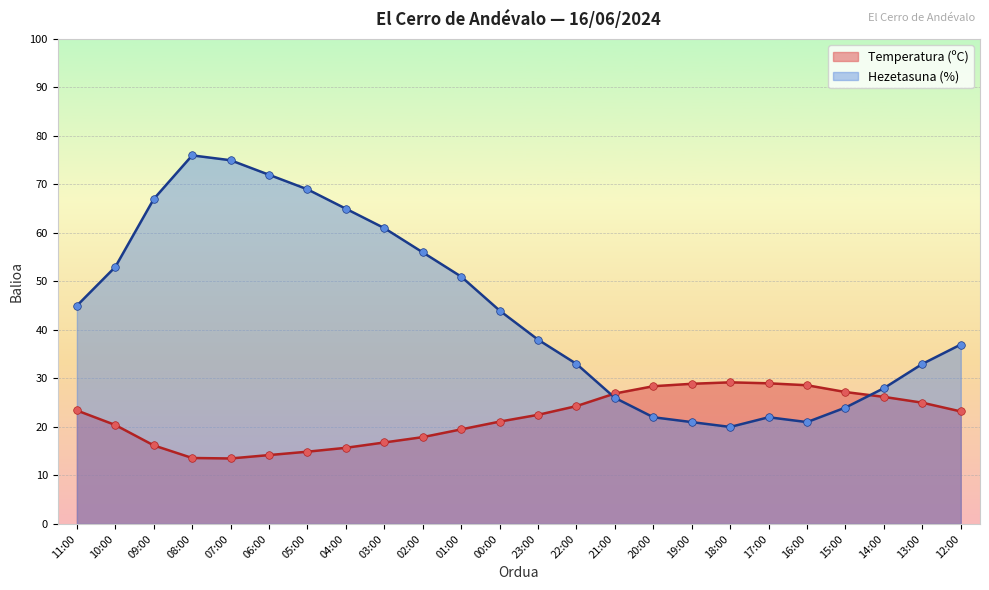

What are all the series names shown in the legend?

Temperatura (ºC), Hezetasuna (%)